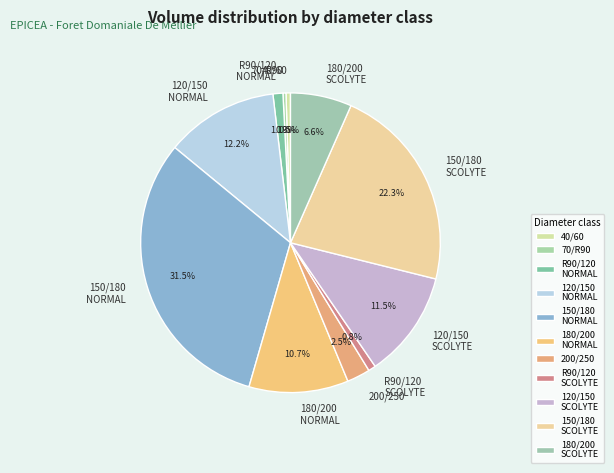

Combined, what portion of the pie is 200/250 and 150/180 SCOLYTE?

24.8%